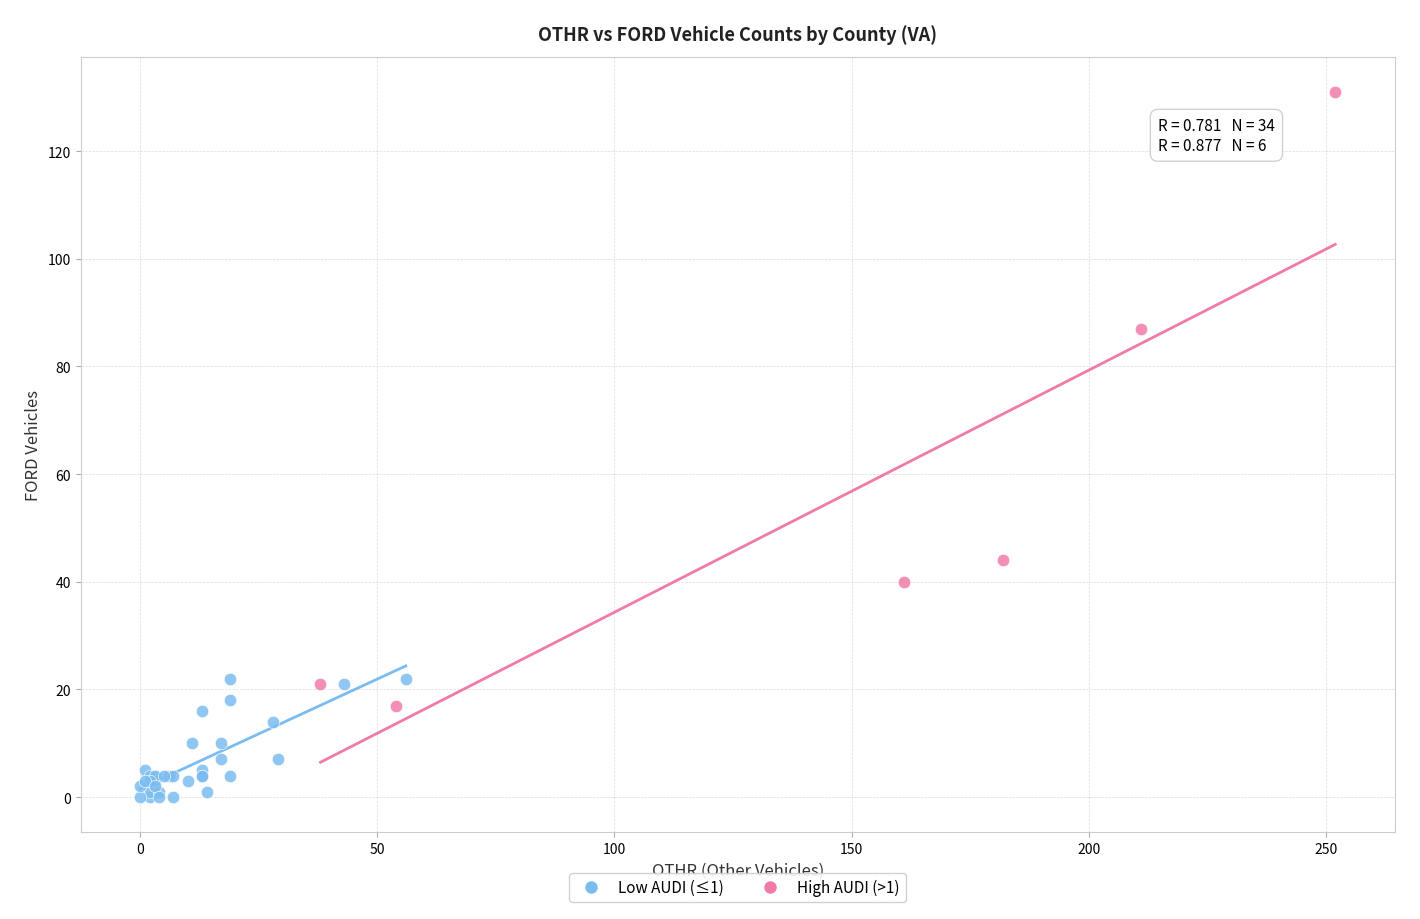

Which series reaches the maximum Y coordinate?

High AUDI (>1)